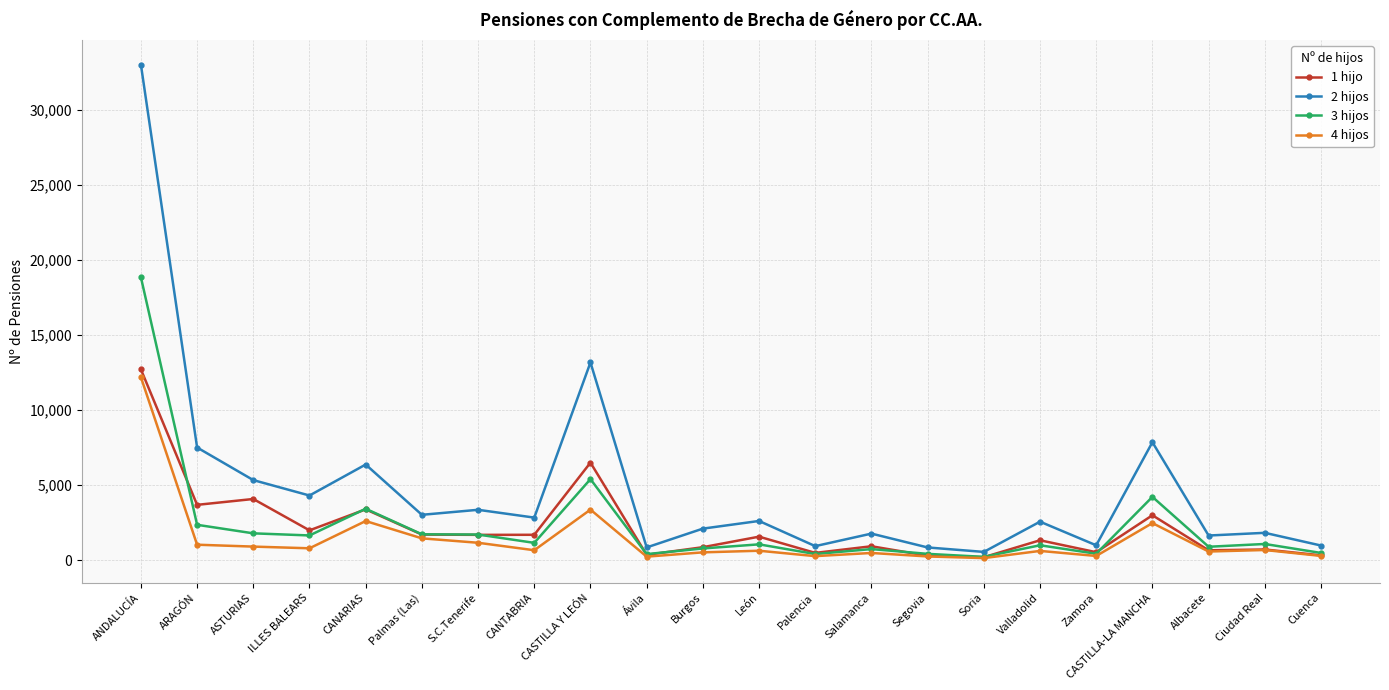

What is the label of the 8th point from the left?

CANTABRIA